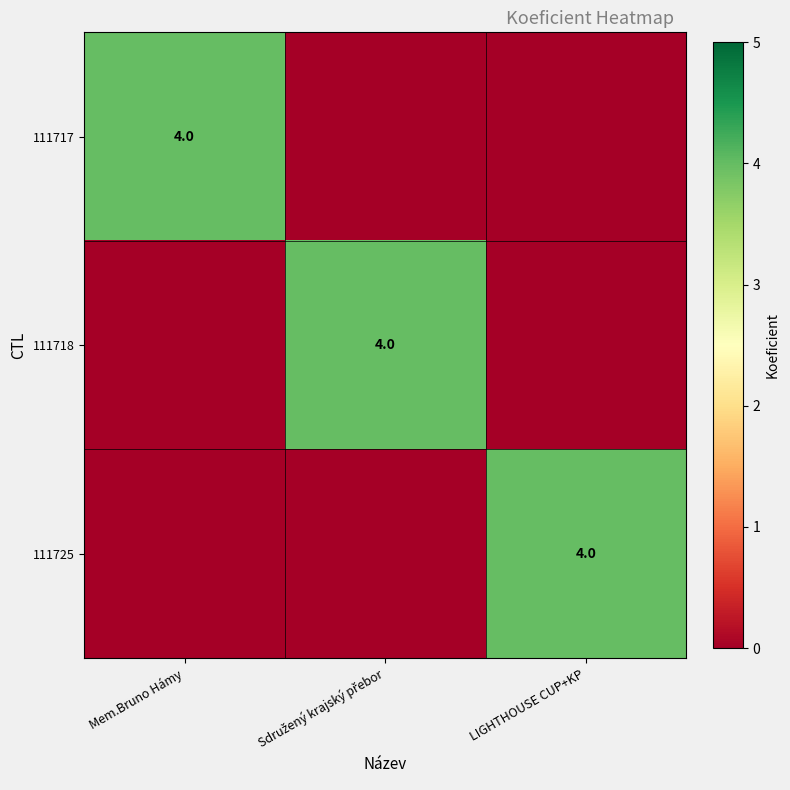

Which label corresponds to the largest value in the chart?

Mem.Bruno Hámy